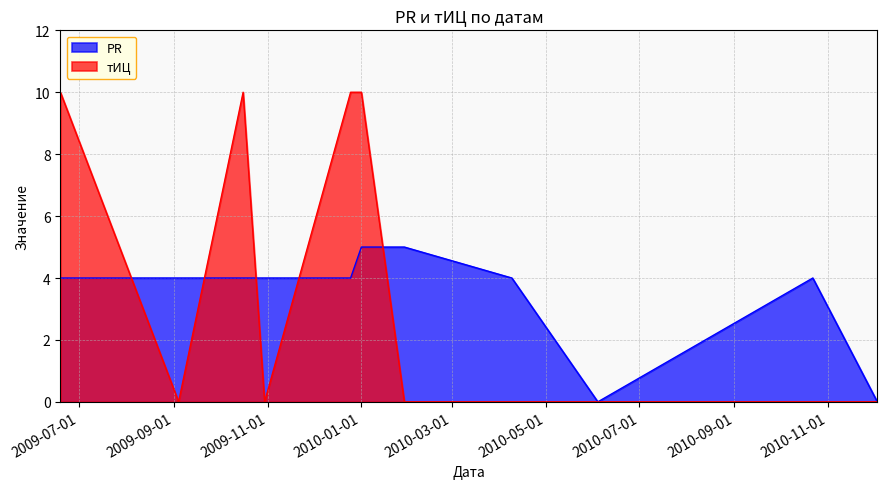

How many interior local peaks does the PR series have?

1